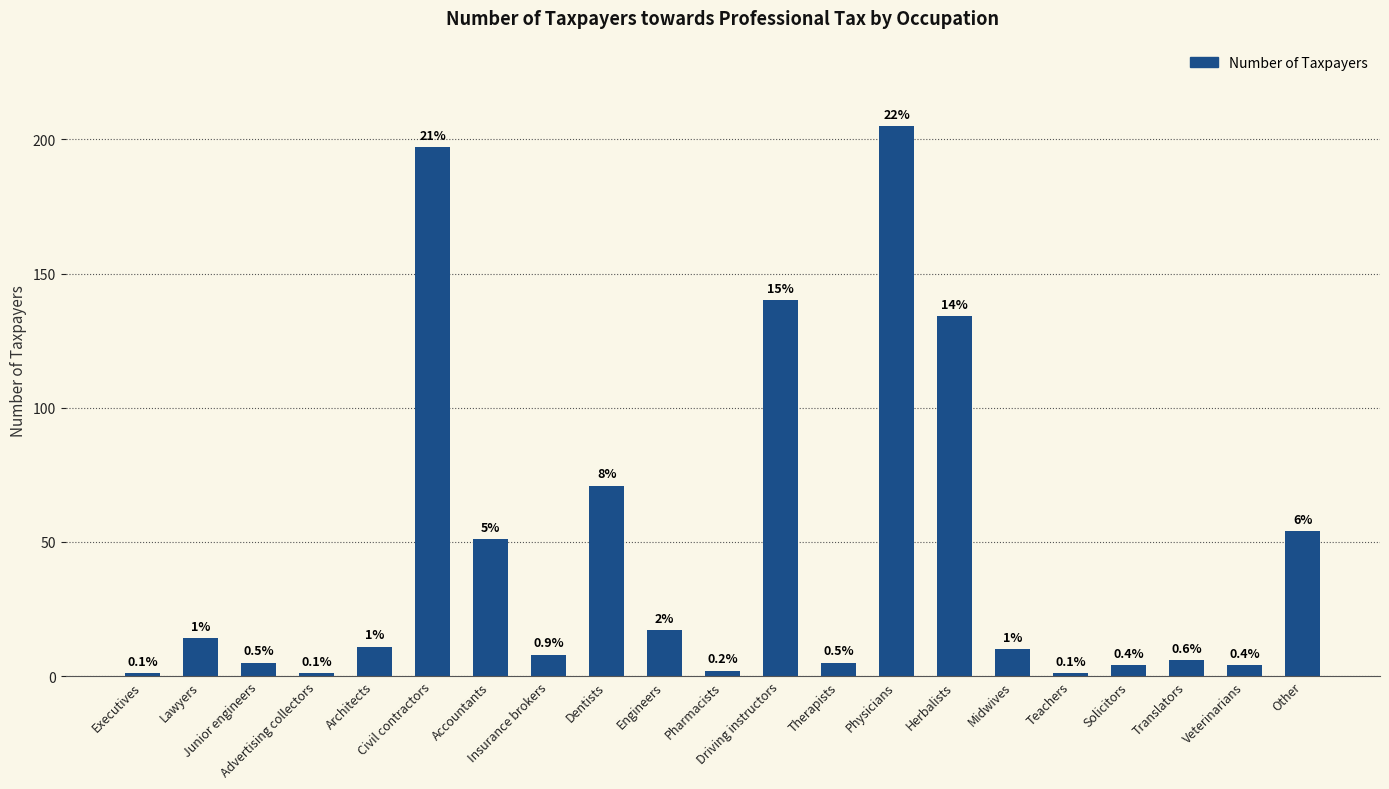

Reading right to left, transcribe all the data shown in this chart.

Other=54	Veterinarians=4	Translators=6	Solicitors=4	Teachers=1	Midwives=10	Herbalists=134	Physicians=205	Therapists=5	Driving instructors=140	Pharmacists=2	Engineers=17	Dentists=71	Insurance brokers=8	Accountants=51	Civil contractors=197	Architects=11	Advertising collectors=1	Junior engineers=5	Lawyers=14	Executives=1